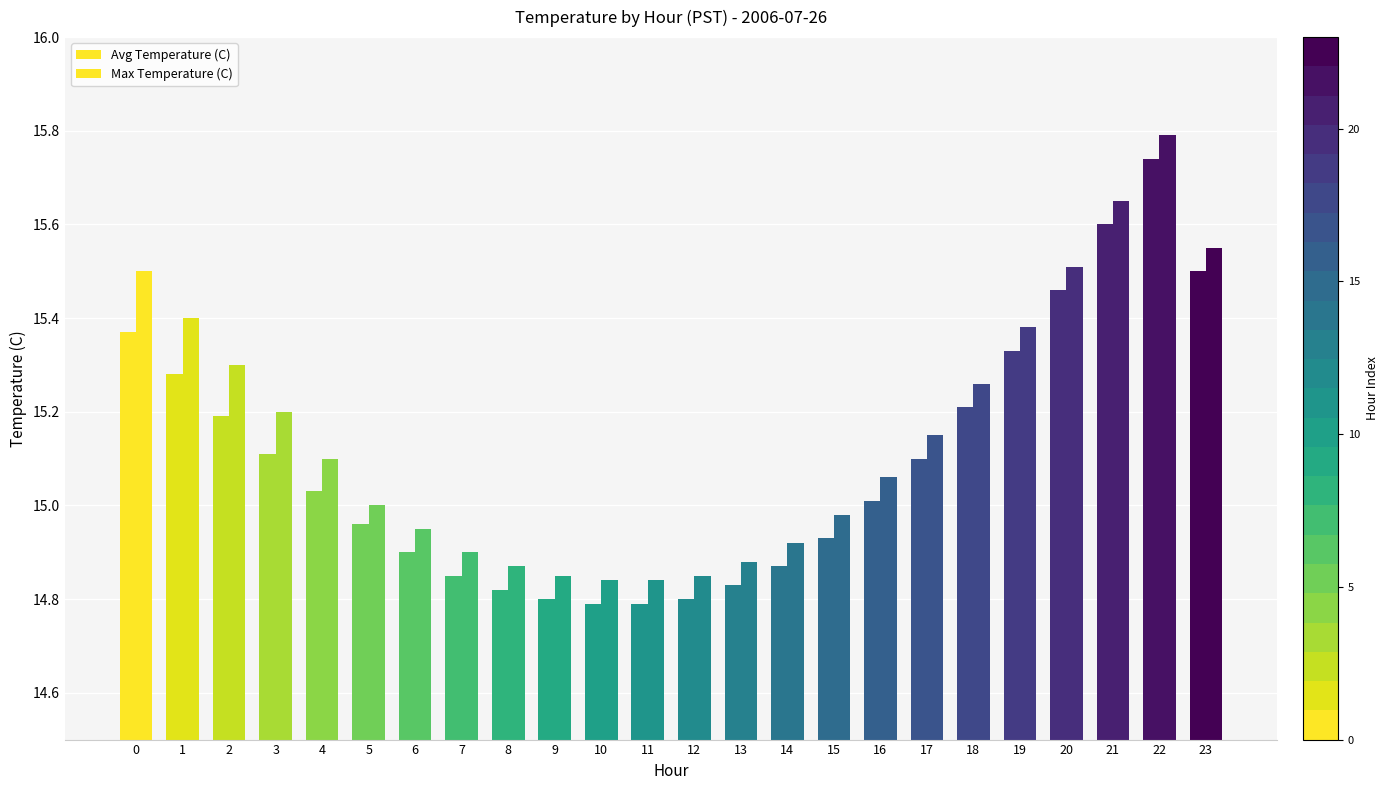

At how many categories does at least one series exceed 15?

13